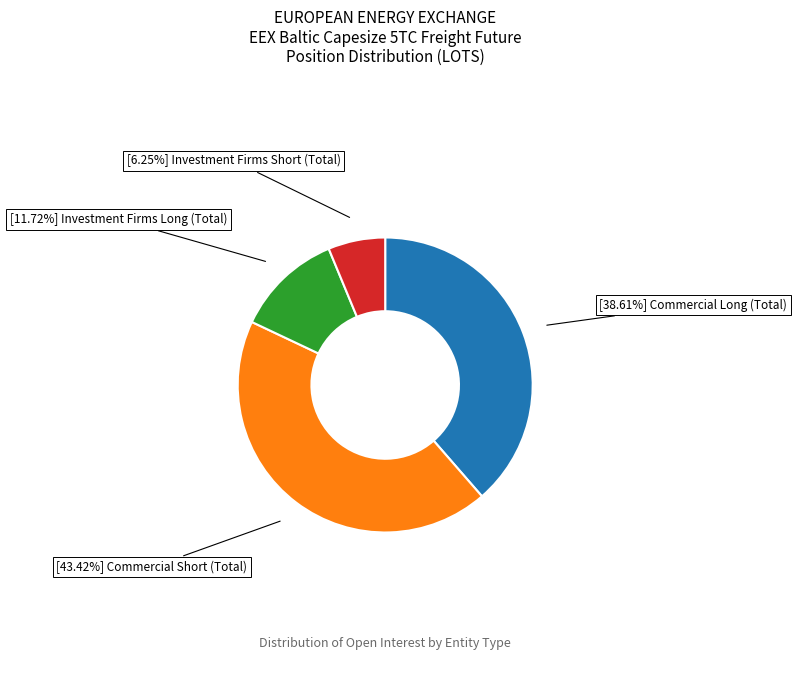

Is there a majority slice in this chart?

No